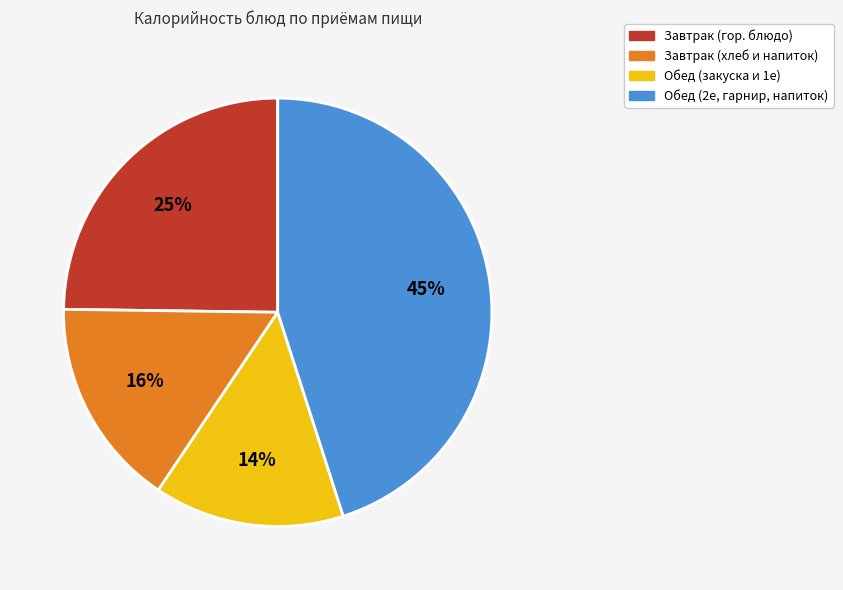

To the nearest percent, what is the difference between the largest and smallest slice percentages?

31%